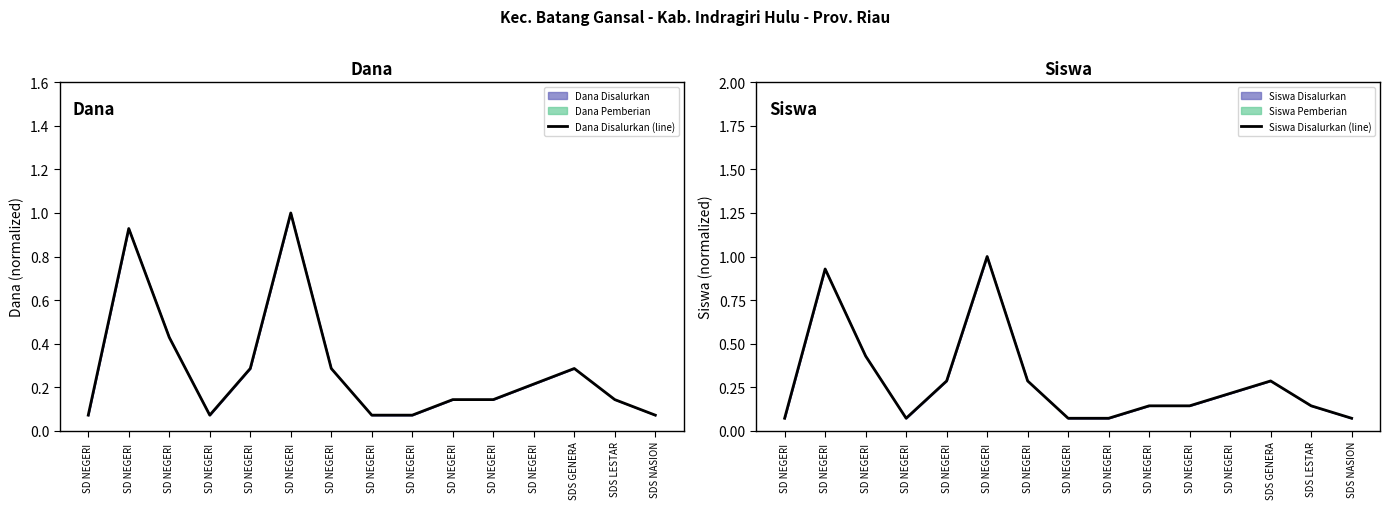

True or false: Dana Disalurkan (line) and Siswa Disalurkan (line) intersect in this chart.

False